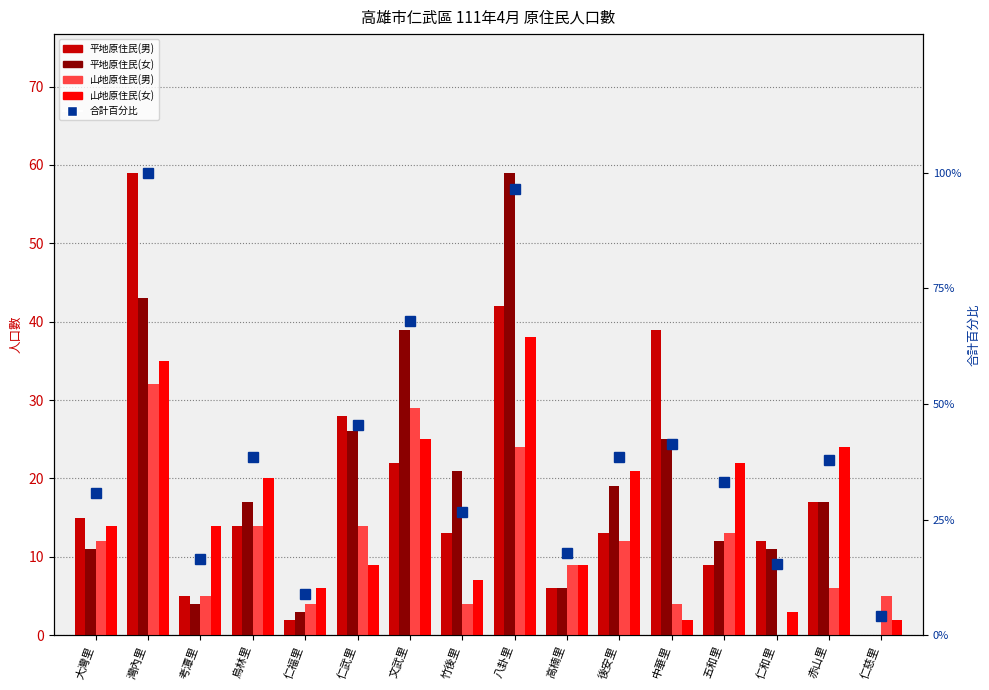

Reading left to right, list all the values displayed in this chart.

平地原住民(男): 15.0	59.0	5.0	14.0	2.0	28.0	22.0	13.0	42.0	6.0	13.0	39.0	9.0	12.0	17.0	0.0
平地原住民(女): 11.0	43.0	4.0	17.0	3.0	26.0	39.0	21.0	59.0	6.0	19.0	25.0	12.0	11.0	17.0	0.0
山地原住民(男): 12.0	32.0	5.0	14.0	4.0	14.0	29.0	4.0	24.0	9.0	12.0	4.0	13.0	0.0	6.0	5.0
山地原住民(女): 14.0	35.0	14.0	20.0	6.0	9.0	25.0	7.0	38.0	9.0	21.0	2.0	22.0	3.0	24.0	2.0
合計百分比: 30.8	100.0	16.6	38.5	8.9	45.6	68.0	26.6	96.4	17.8	38.5	41.4	33.1	15.4	37.9	4.1